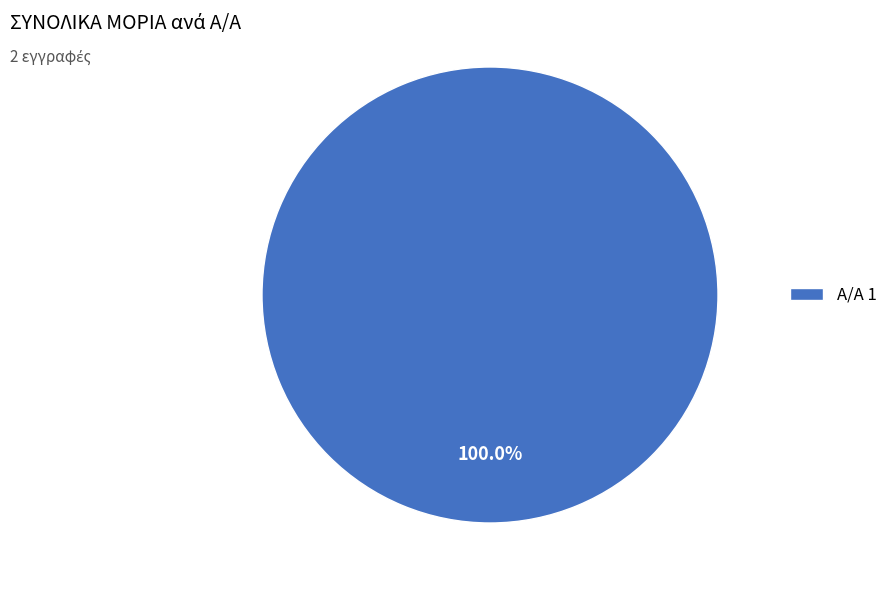

Rank the categories by value from highest to lowest.

Α/Α 1